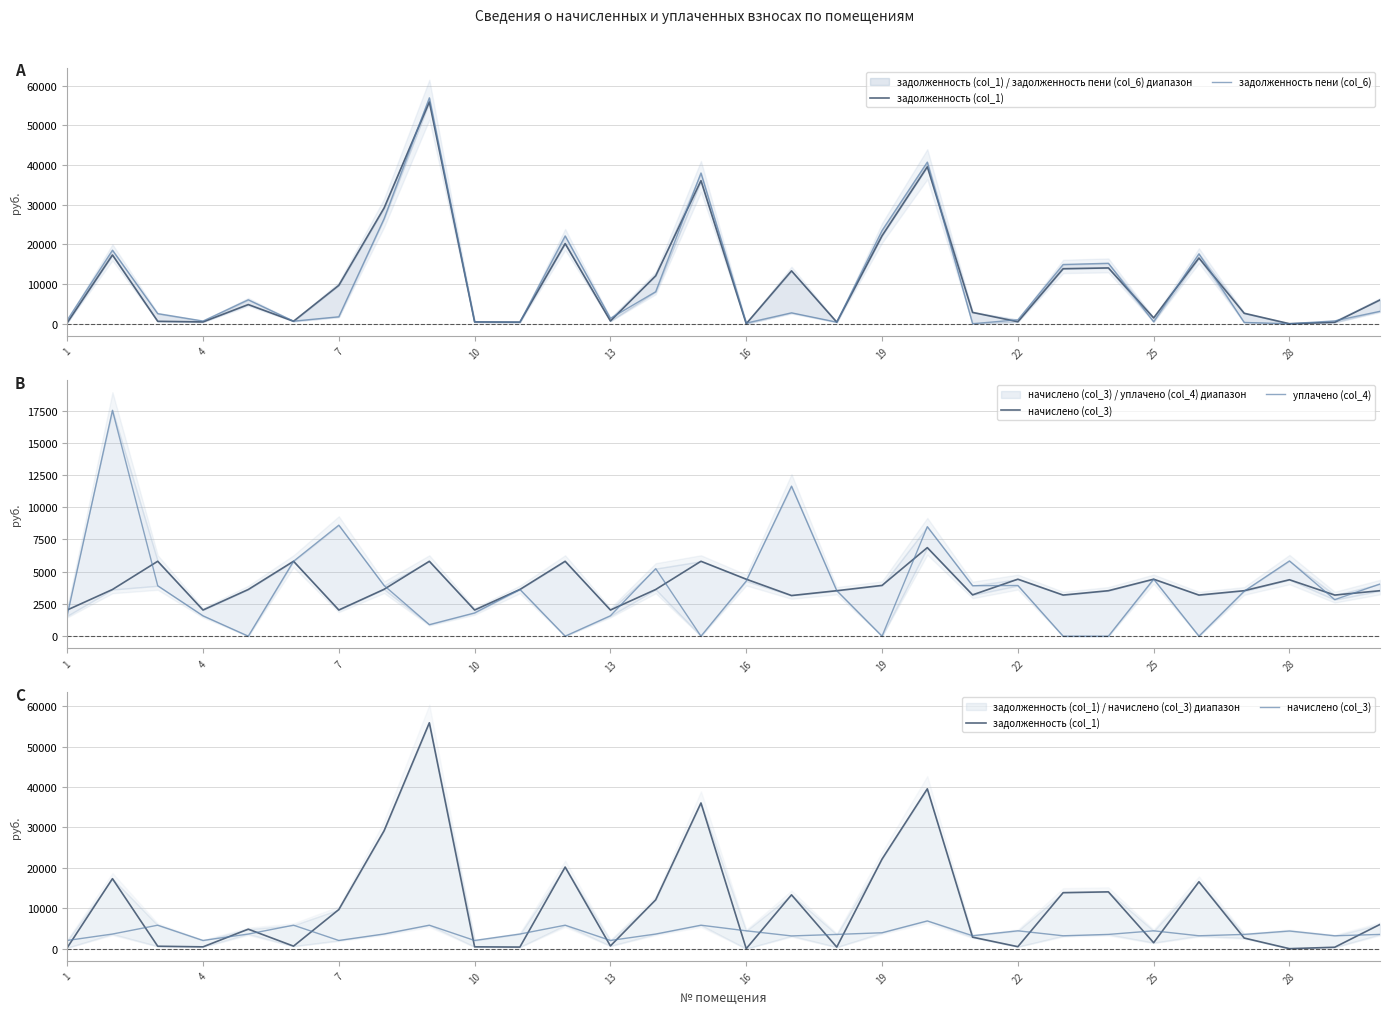

Does the chart display data point markers on the line(s)?

No